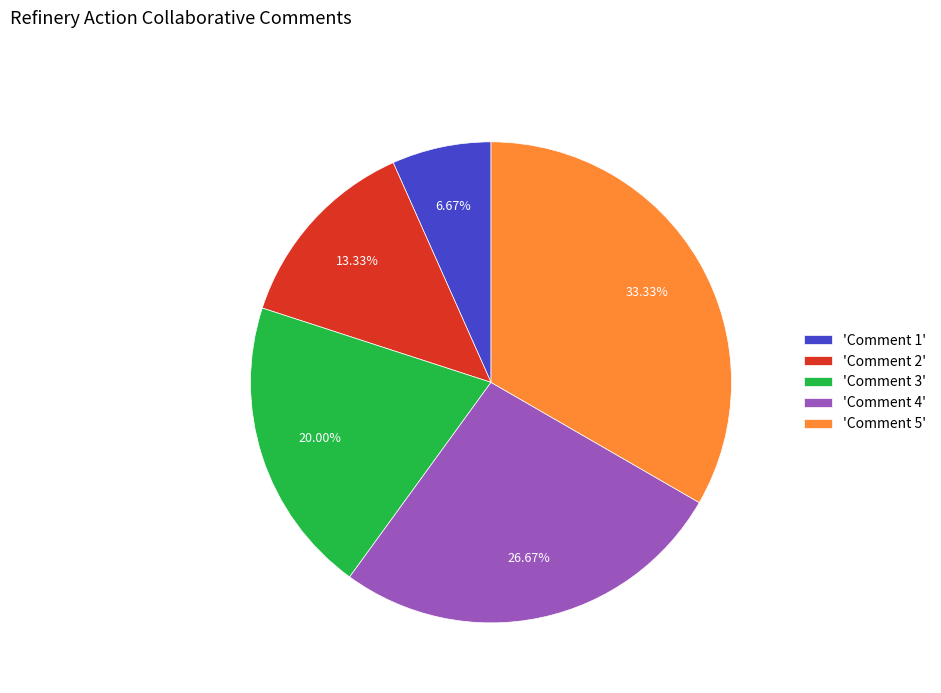

Does 'Comment 5' represent more than half of the total?

No